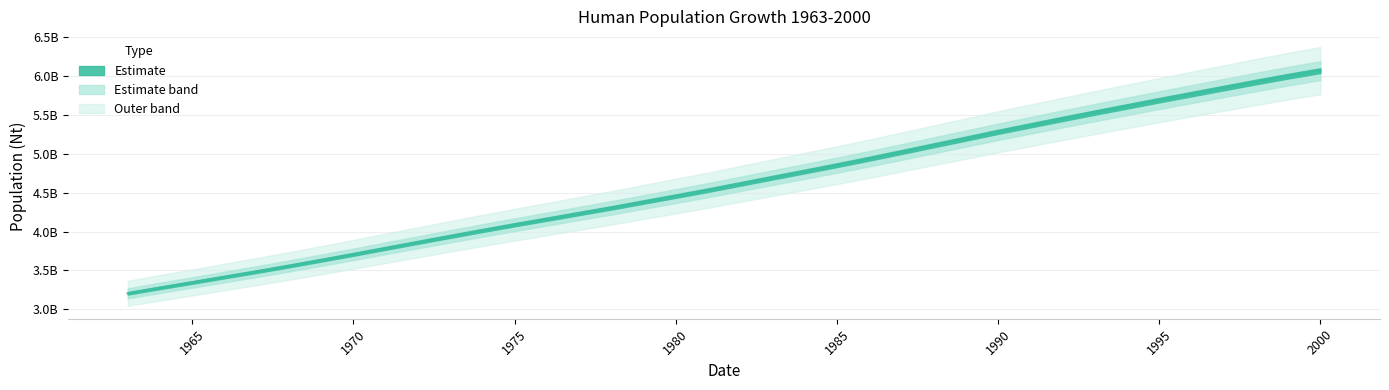

What is the minimum value shown in the chart?

3205706699